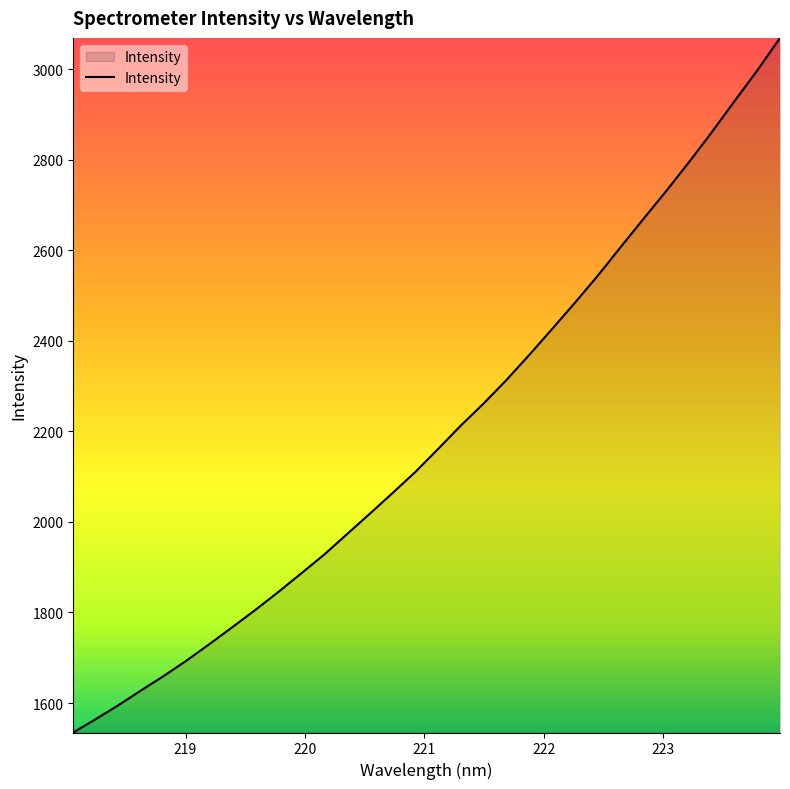

What is the smallest value displayed?

1534.8